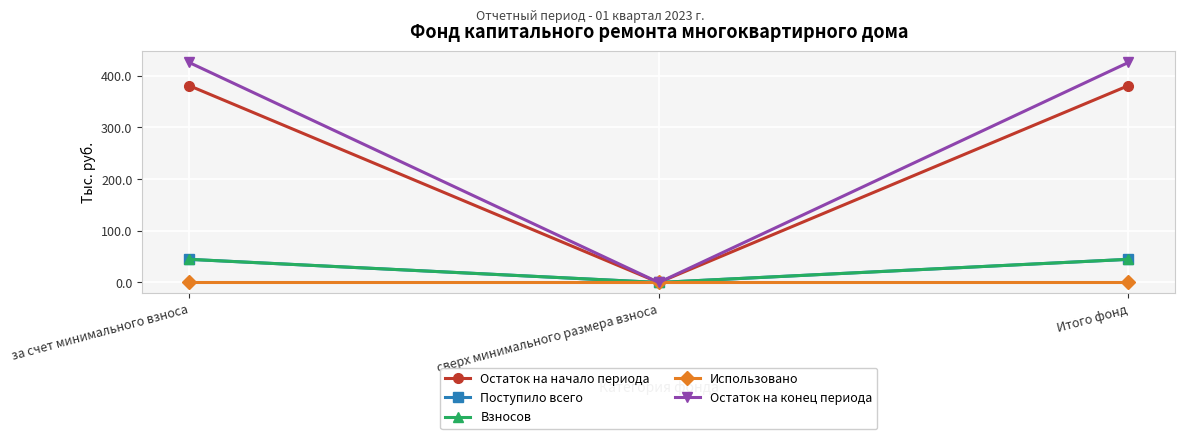

List the series in order of their peak value, lowest first.

Использовано, Поступило всего, Взносов, Остаток на начало периода, Остаток на конец периода